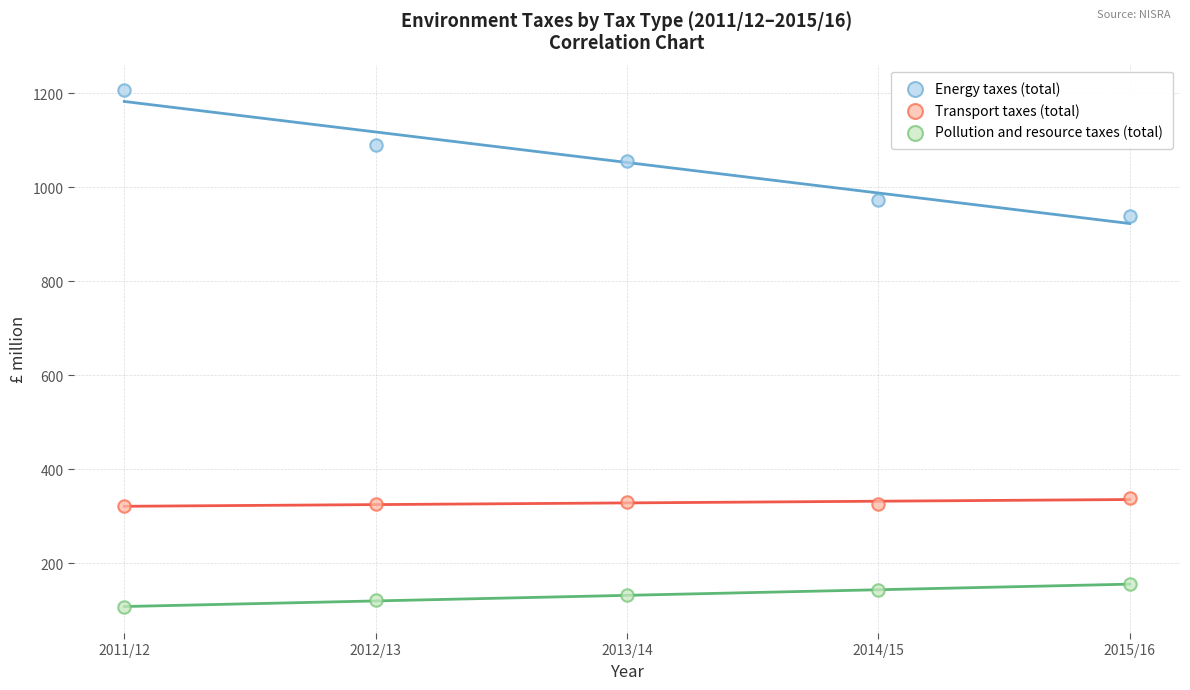

Across all series, what Y value is closest to 656?

939